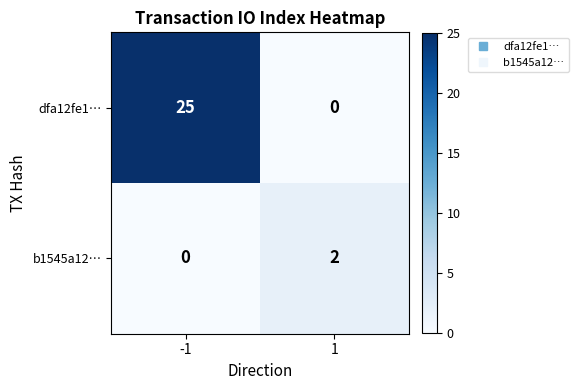

The value of dfa12fe1… at 1 is -8. True or false?

False